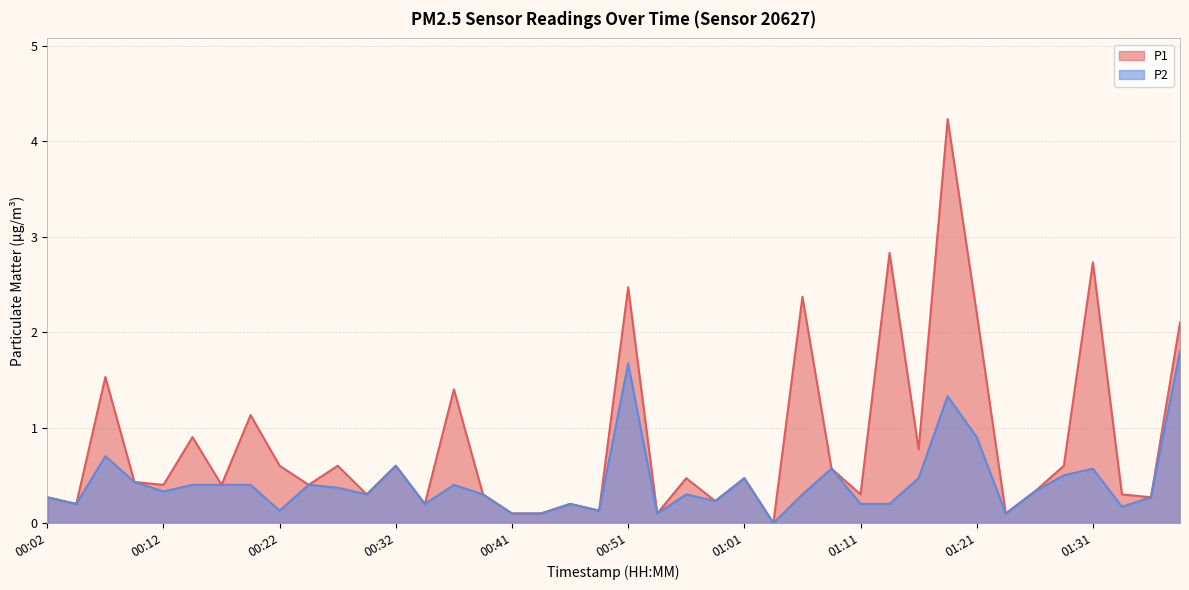

The value of P2 at 00:51 is 1.7. True or false?

True